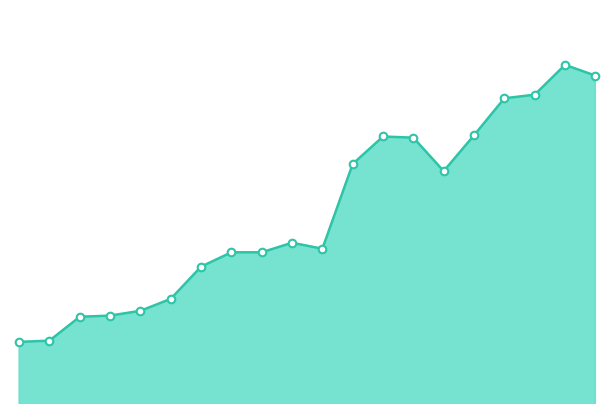

Does the chart have visible grid lines?

No